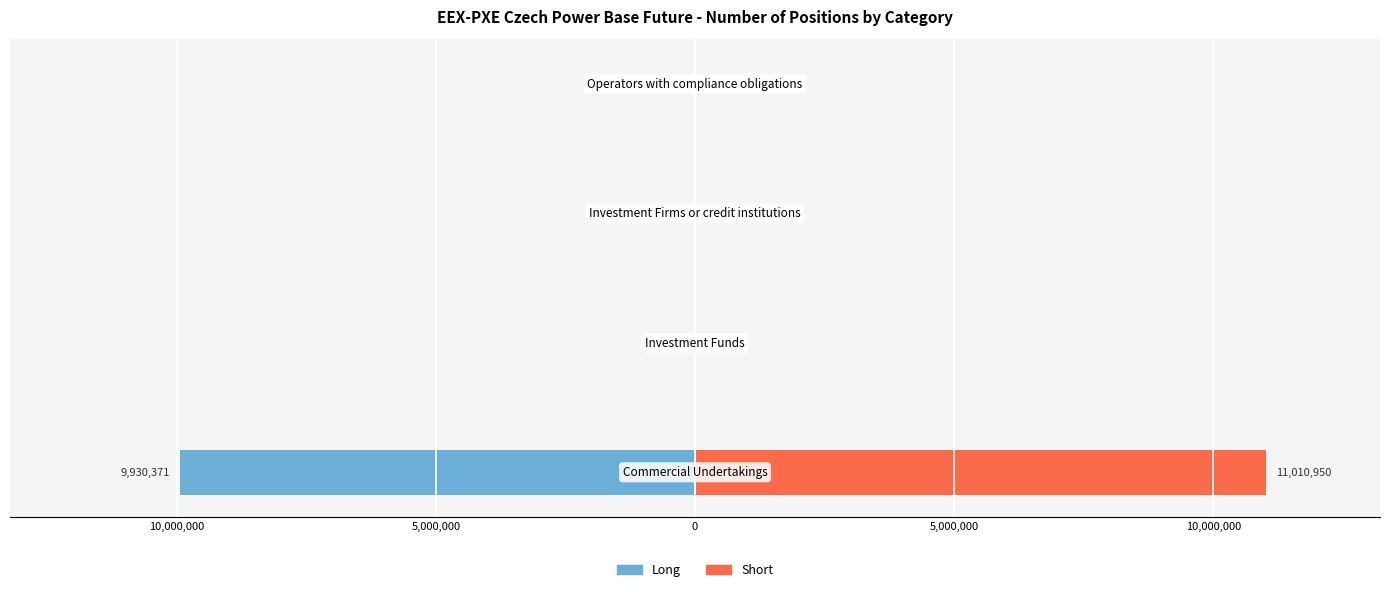

How many groups of bars are there?

4